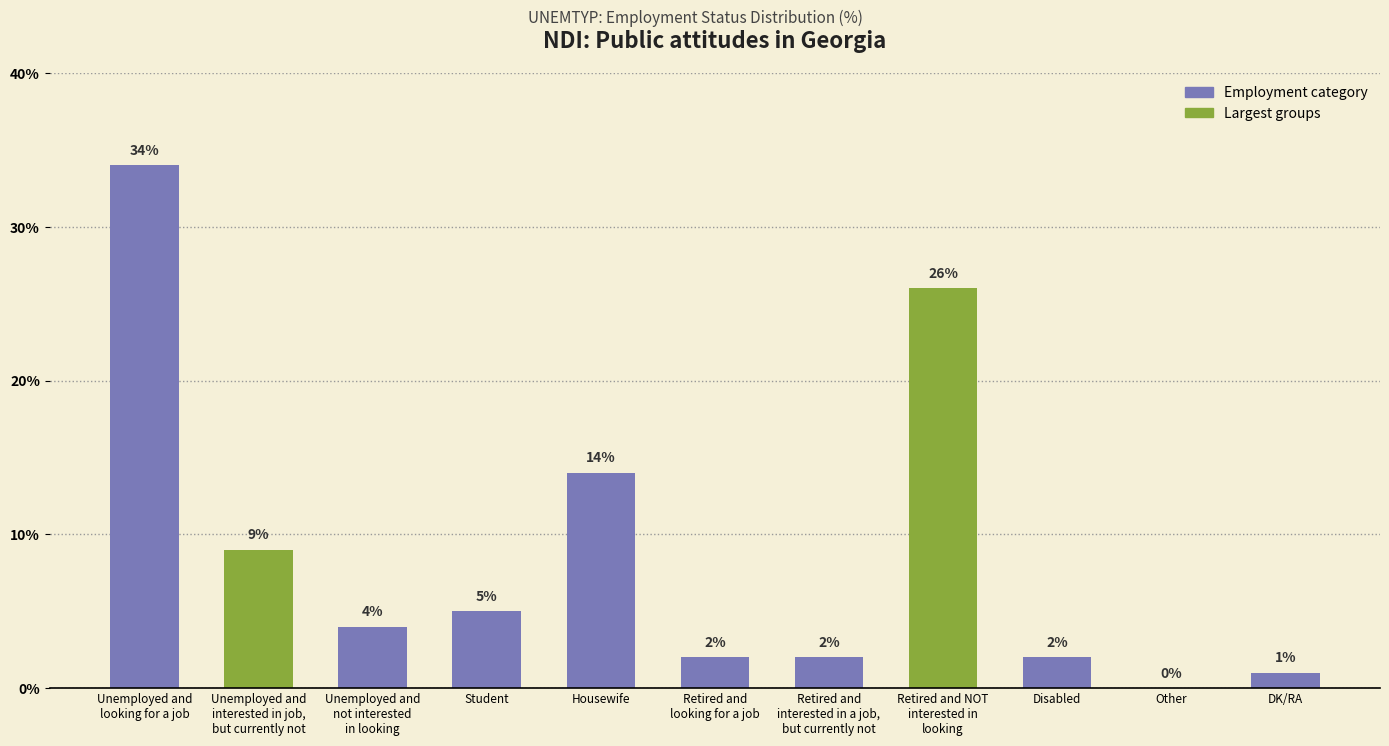

What is the ratio of the value at Retired and
looking for a job to the value at DK/RA?

2.0